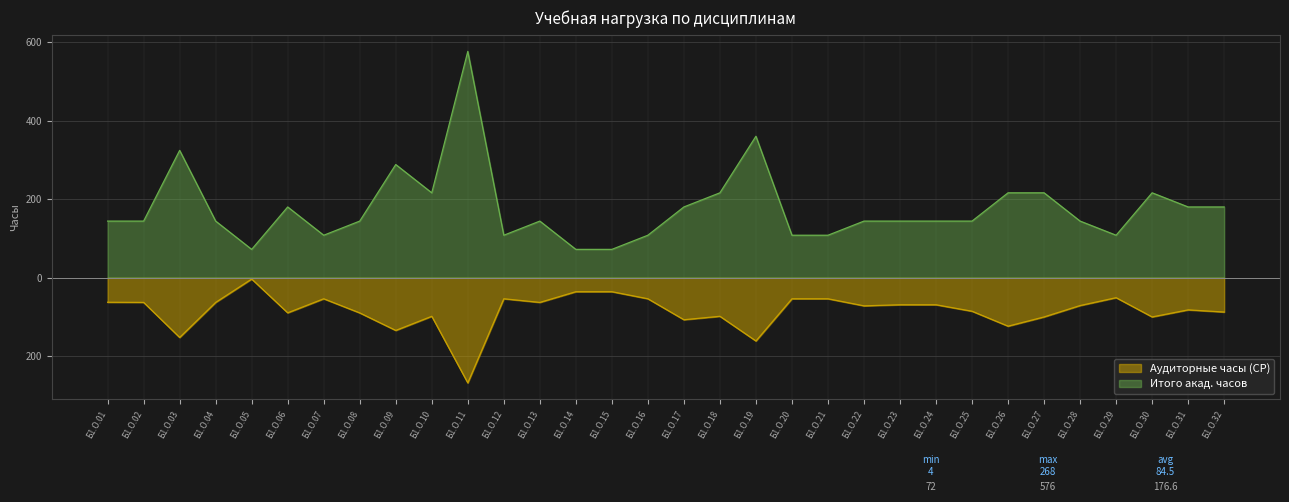

Between Б1.О.08 and Б1.О.15, which series saw the biggest shift?

Итого акад. часов